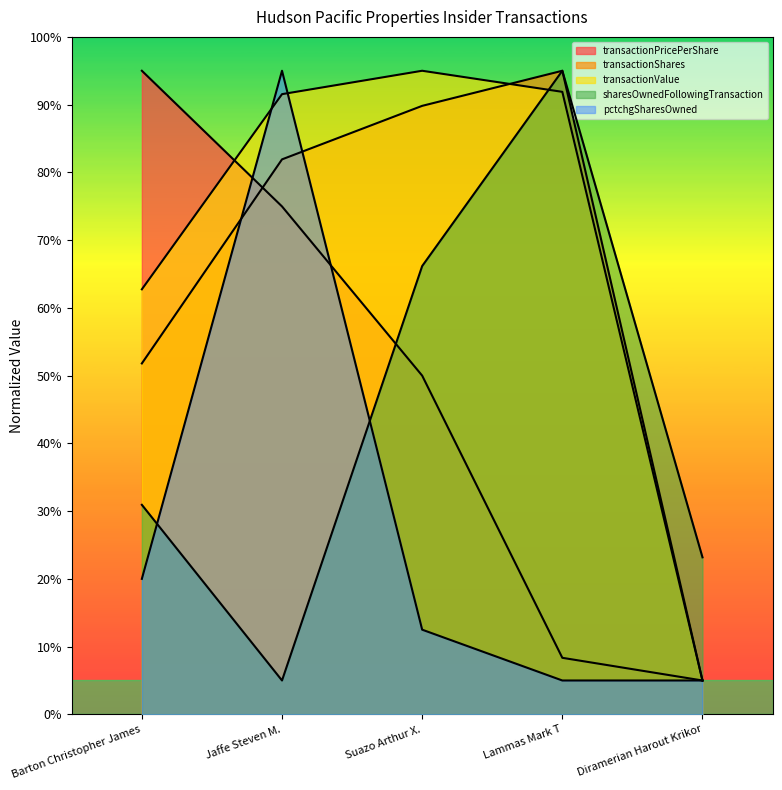

What is the difference between the pctchgSharesOwned values at Lammas Mark T and Jaffe Steven M.?

90.0